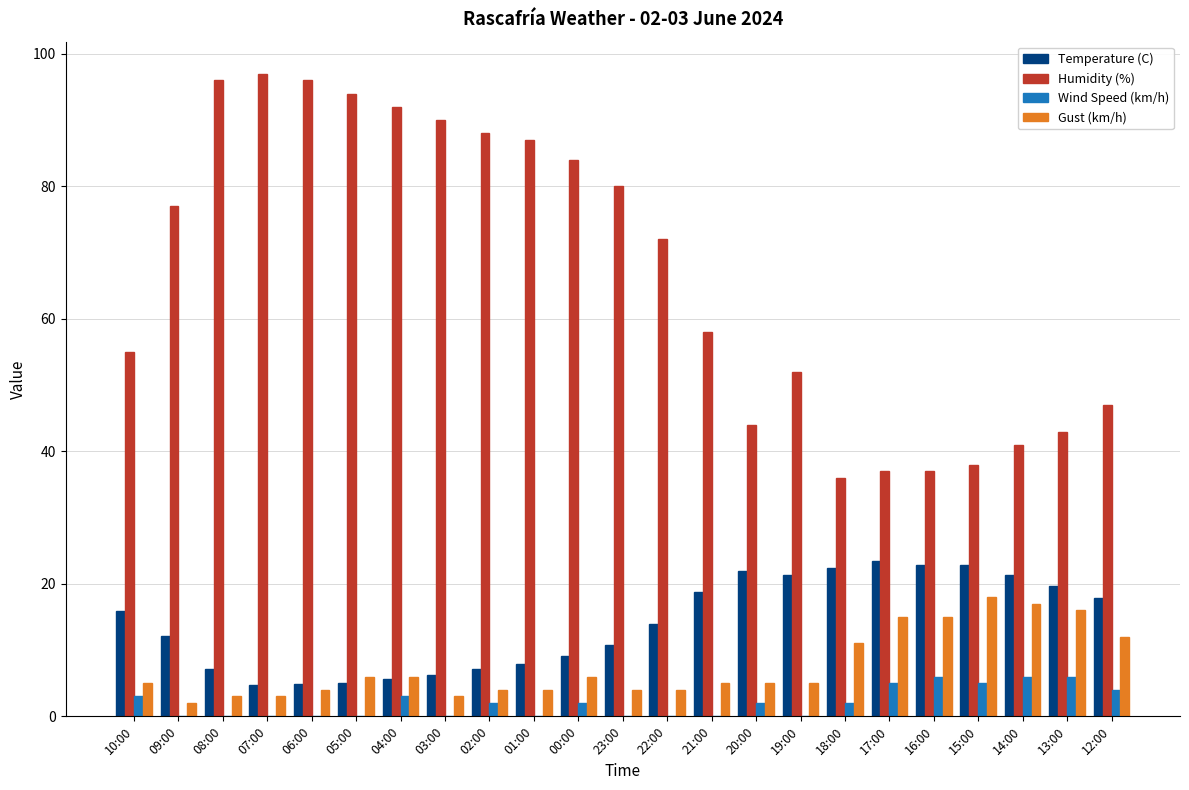

Does the chart contain stacked bars?

No